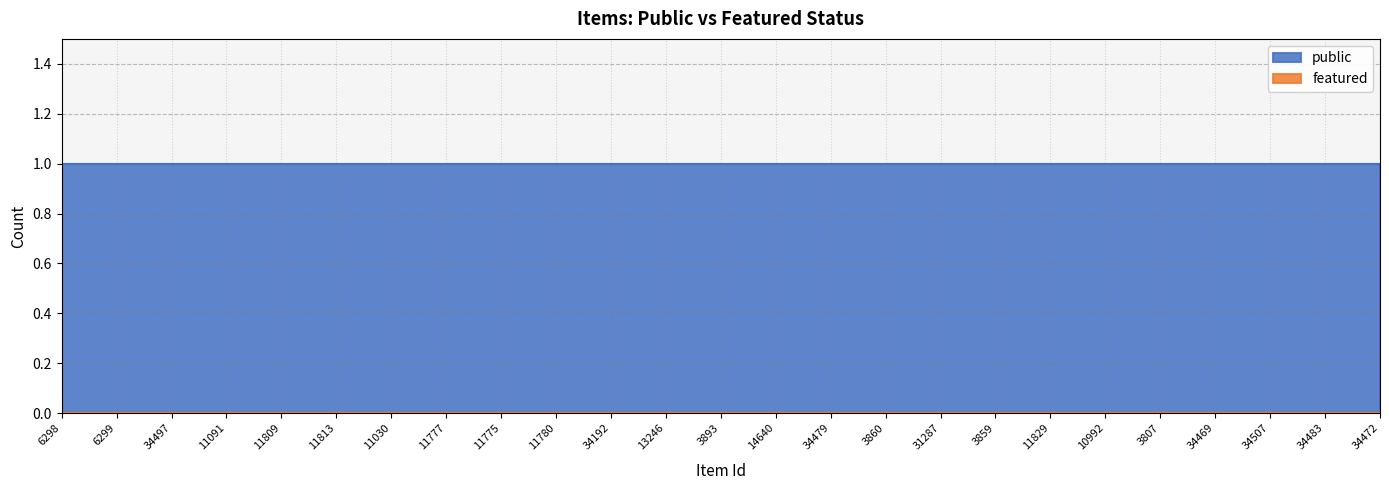

List the series in order of their overall mean, highest first.

public, featured